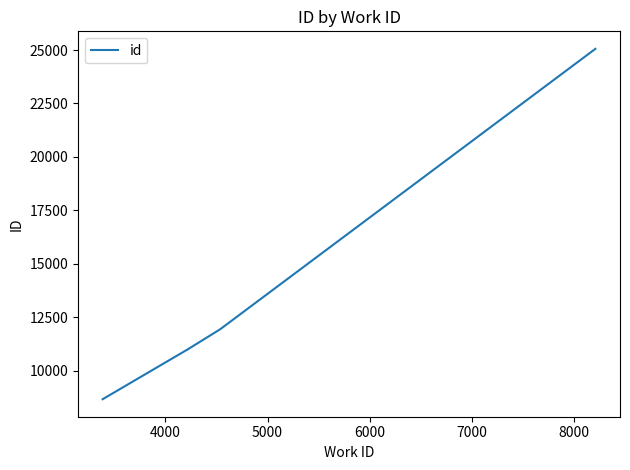

True or false: the data has more than 1 interior local peaks.

False